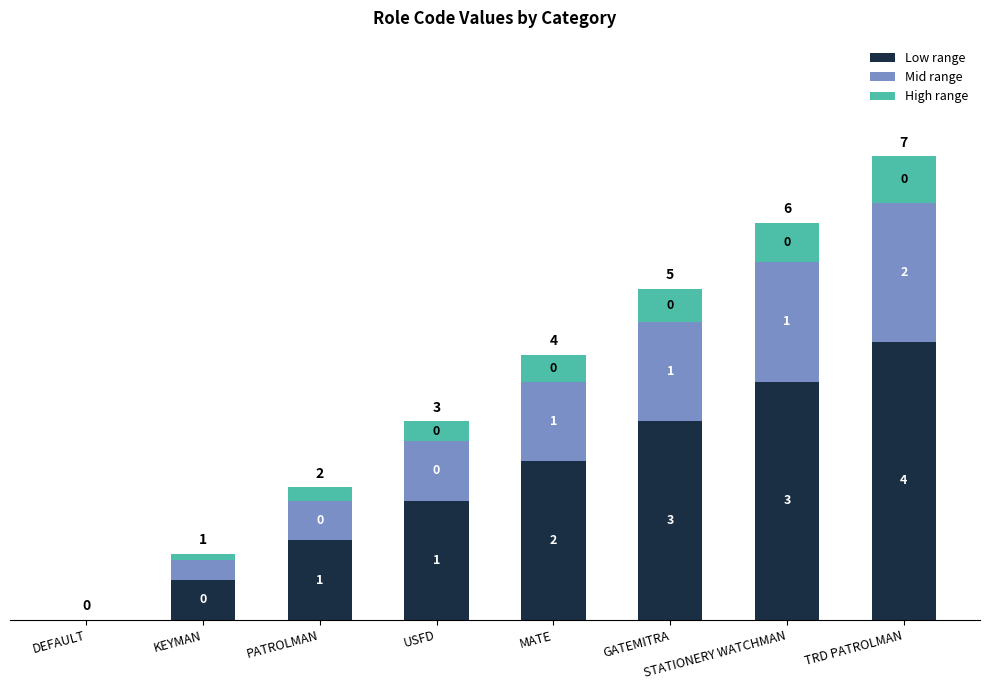

What are all the series names shown in the legend?

Low range, Mid range, High range